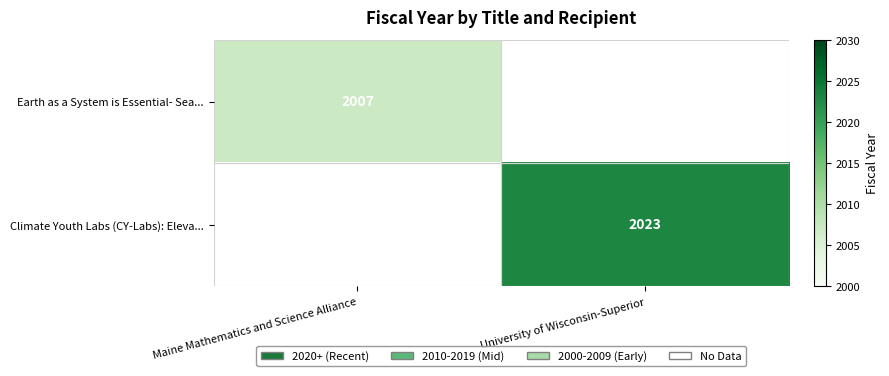

What is the maximum value shown in the chart?

2023